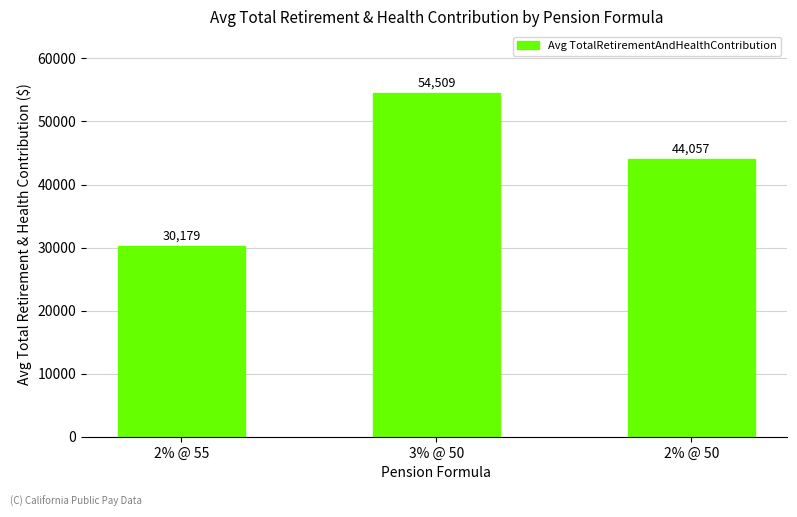

The chart shows a value of 44057 at 2% @ 50. True or false?

True